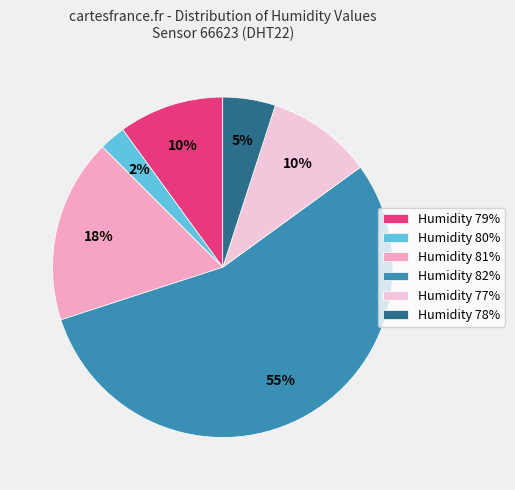

Approximately how many times larger is the value at Humidity 81% compared to Humidity 82%?

0.3